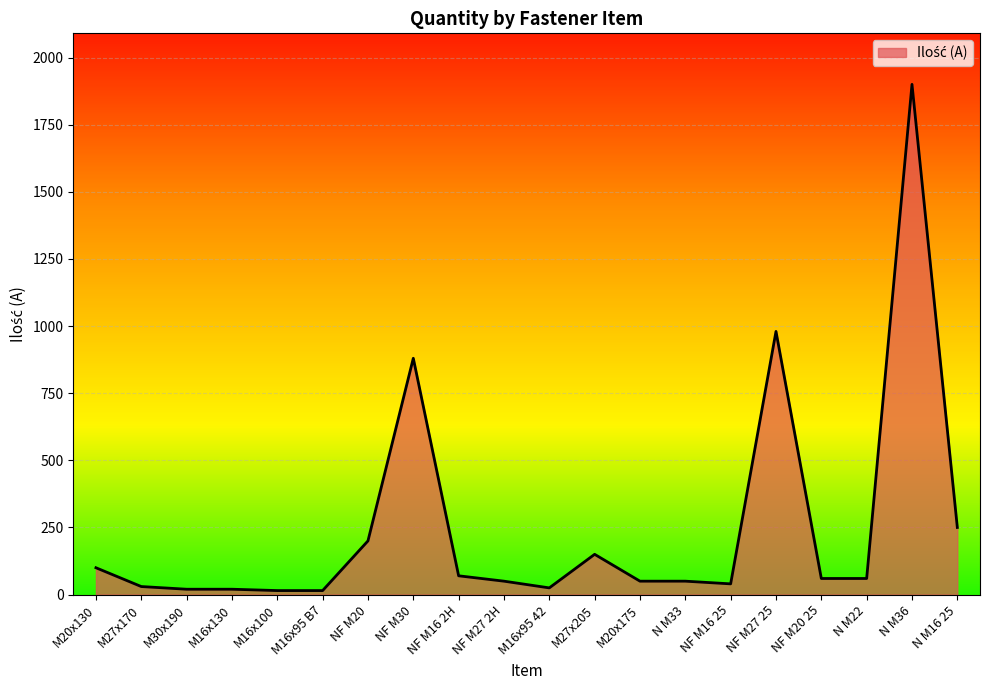

What is the sum of all values?

4965